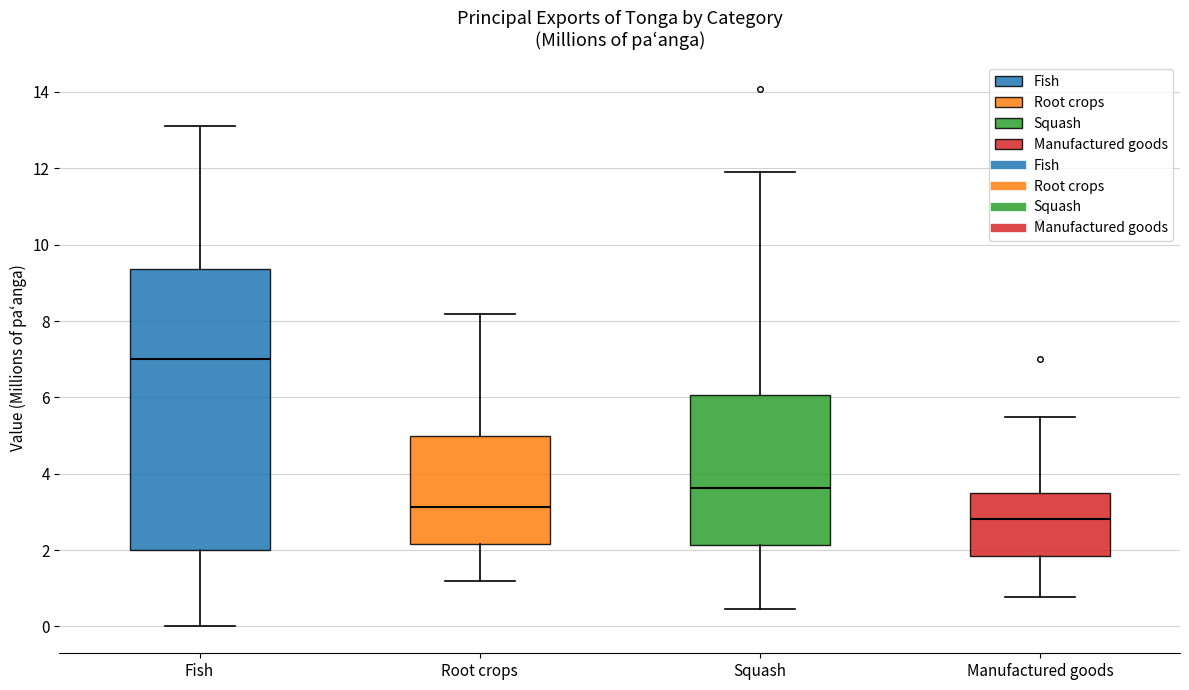

Comparing the boxes themselves (not the whiskers), which one is the tallest?

Fish